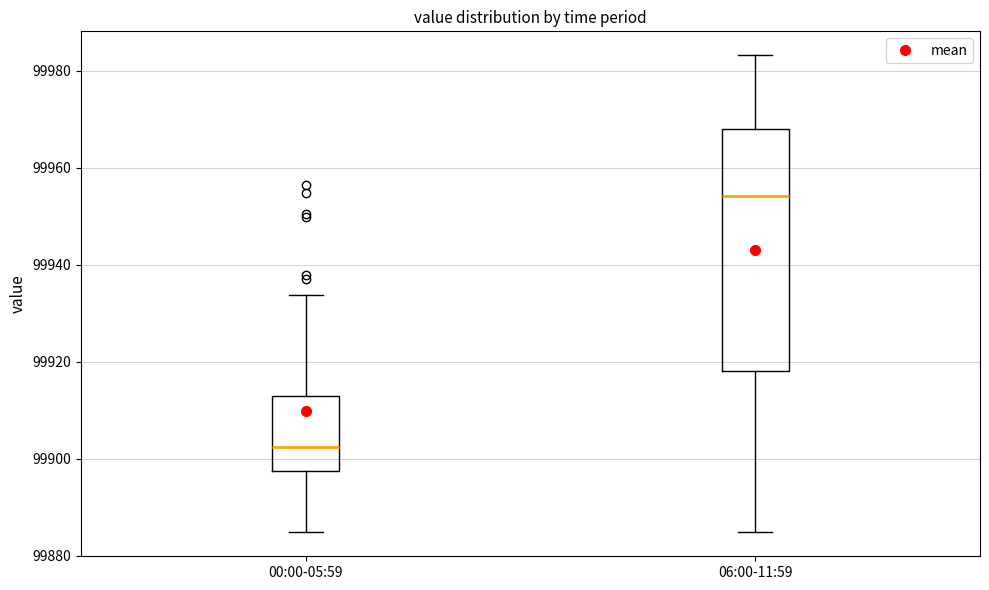

Reading left to right, transcribe this box plot: for each box, give where its median line is, the range the box spans, and where its two whiskers end, as read against the y-axis. The values are not printed on the chart, so give them approximately, as read against the axis.

00:00-05:59: median 99902, box 99898 to 99914, whiskers 99884 to 99934
06:00-11:59: median 99954, box 99918 to 99968, whiskers 99884 to 99984